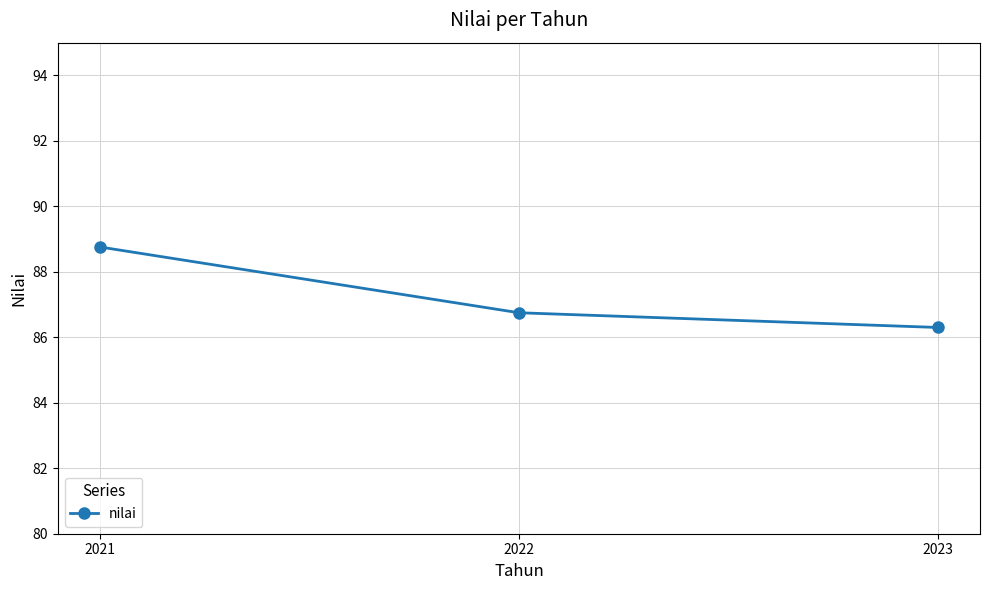

Read the value at 2022.

86.8